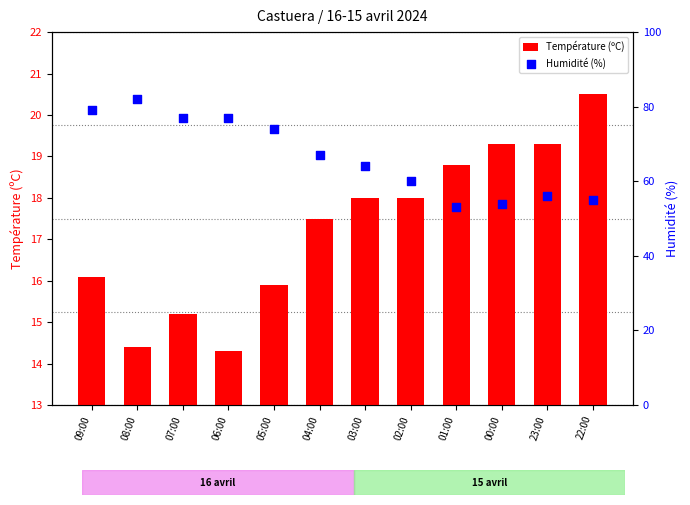

At which category is the sum across all series the highest?

08:00